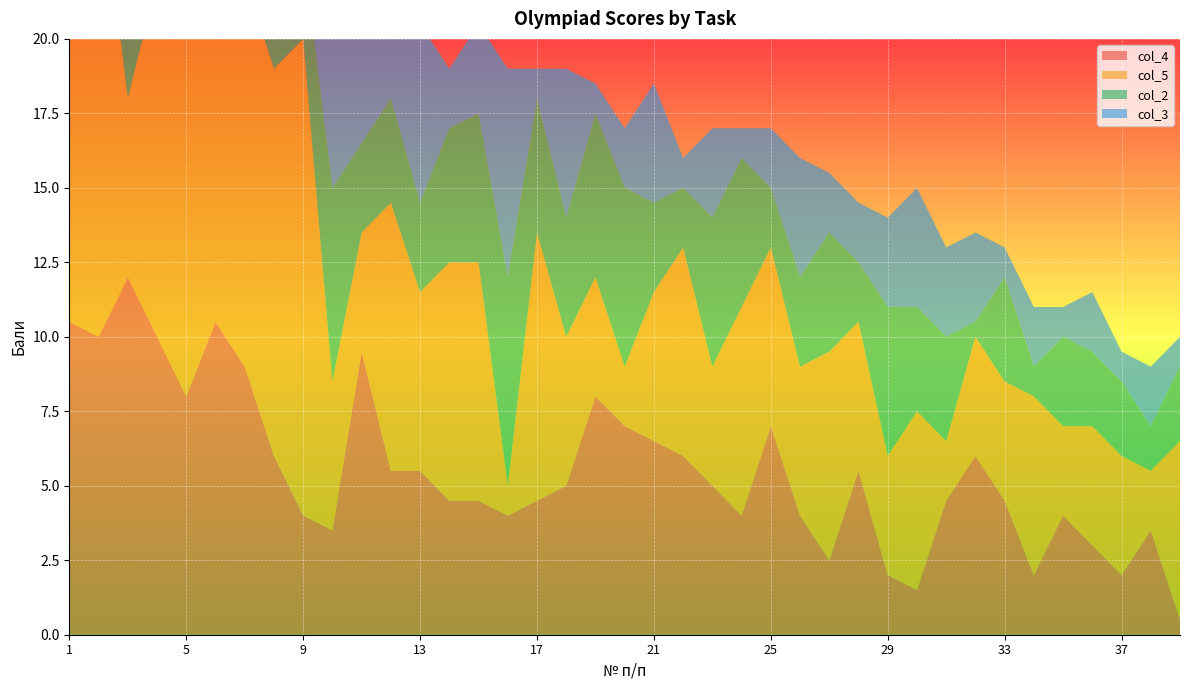

Reading left to right, what are all the values shown in this chart?

col_4: 10.5	10.0	12.0	10.0	8.0	10.5	9.0	6.0	4.0	3.5	9.5	5.5	5.5	4.5	4.5	4.0	4.5	5.0	8.0	7.0	6.5	6.0	5.0	4.0	7.0	4.0	2.5	5.5	2.0	1.5	4.5	6.0	4.5	2.0	4.0	3.0	2.0	3.5	0.5
col_5: 11.0	16.0	6.0	12.0	15.0	10.0	13.0	13.0	16.0	5.0	4.0	9.0	6.0	8.0	8.0	1.0	9.0	5.0	4.0	2.0	5.0	7.0	4.0	7.0	6.0	5.0	7.0	5.0	4.0	6.0	2.0	4.0	4.0	6.0	3.0	4.0	4.0	2.0	6.0
col_2: 6.5	6.5	7.0	4.0	3.5	5.5	5.0	3.0	3.0	6.5	3.0	3.5	3.0	4.5	5.0	7.0	4.5	4.0	5.5	6.0	3.0	2.0	5.0	5.0	2.0	3.0	4.0	2.0	5.0	3.5	3.5	0.5	3.5	1.0	3.0	2.5	2.5	1.5	2.5
col_3: 12.0	3.0	9.0	4.0	4.0	3.0	2.0	2.0	2.0	6.0	4.5	3.0	6.0	2.0	3.0	7.0	1.0	5.0	1.0	2.0	4.0	1.0	3.0	1.0	2.0	4.0	2.0	2.0	3.0	4.0	3.0	3.0	1.0	2.0	1.0	2.0	1.0	2.0	1.0